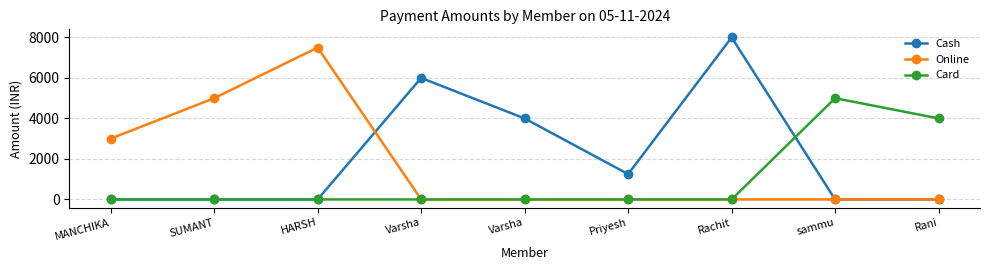

Reading left to right, what are all the values shown in this chart?

Cash: 0	0	0	6000	4000	1250	8000	0	0
Online: 3000	5000	7500	0	0	0	0	0	0
Card: 0	0	0	0	0	0	0	5000	4000